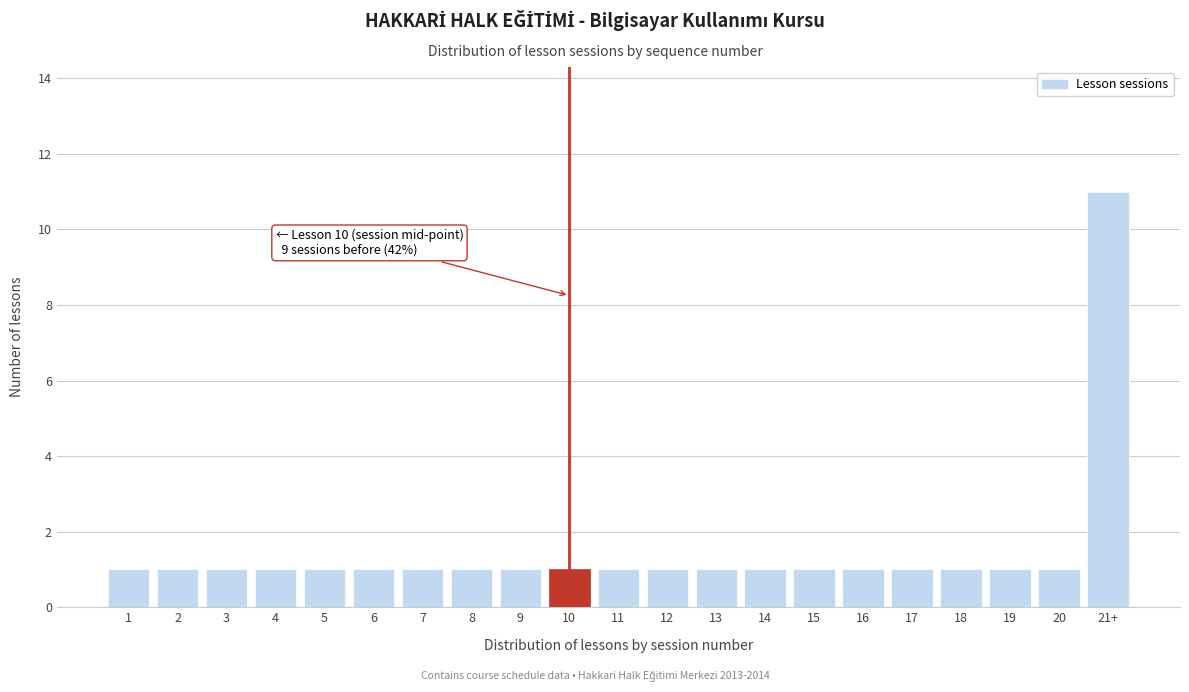

Reading left to right, transcribe all the data shown in this chart.

1=1	2=1	3=1	4=1	5=1	6=1	7=1	8=1	9=1	10=1	11=1	12=1	13=1	14=1	15=1	16=1	17=1	18=1	19=1	20=1	21+=11